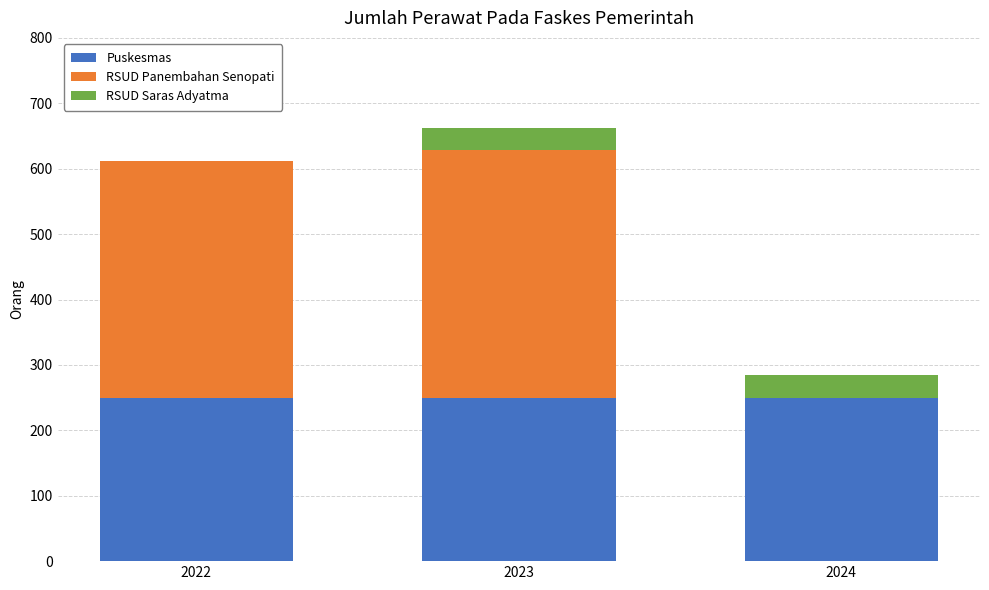

Reading left to right, what are the values for Puskesmas?

2022=250	2023=250	2024=250